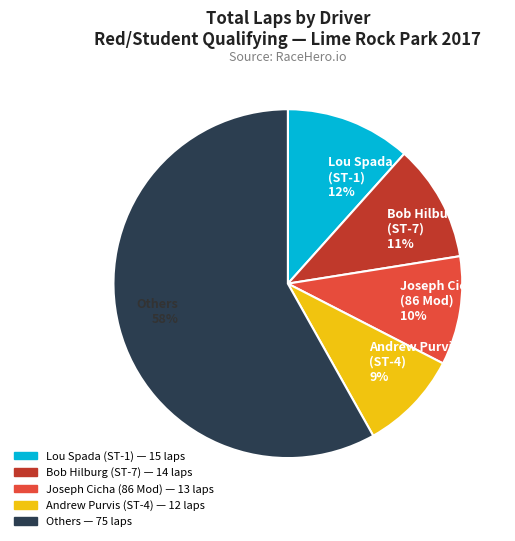

Do Andrew Purvis (ST-4) 9% and Lou Spada (ST-1) 12% together represent more than half of the pie?

No